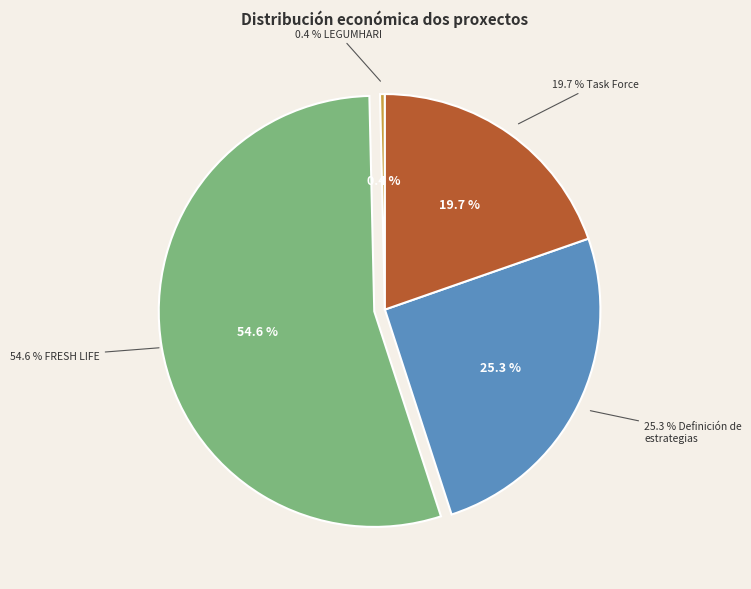

How many slices are in this pie chart?

4